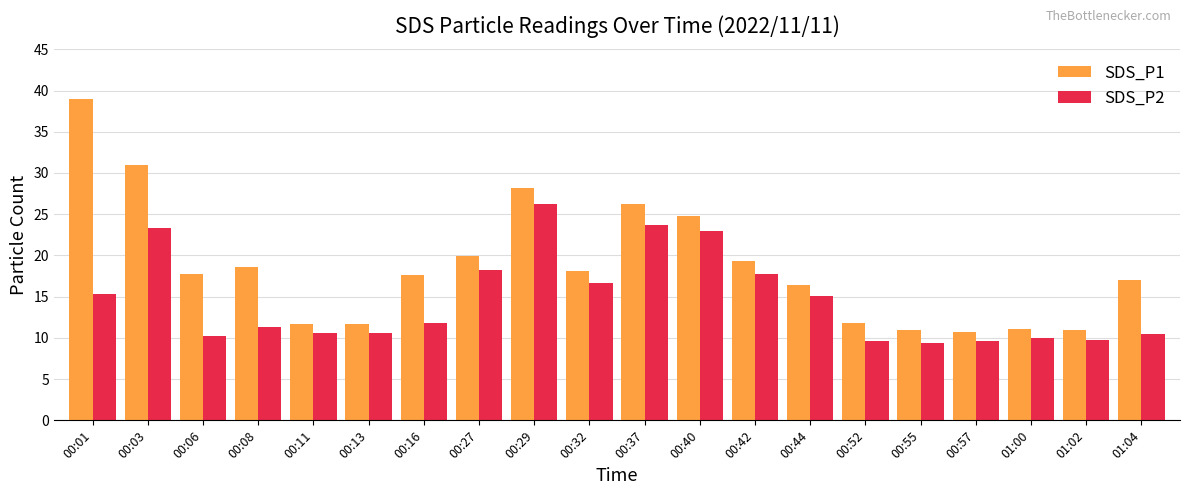

List the series in order of their peak value, highest first.

SDS_P1, SDS_P2